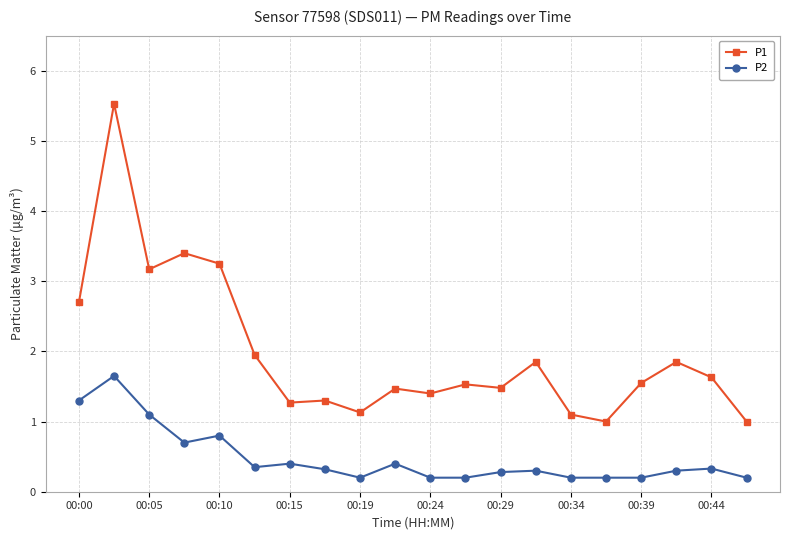

Which series has the largest total across all categories?

P1